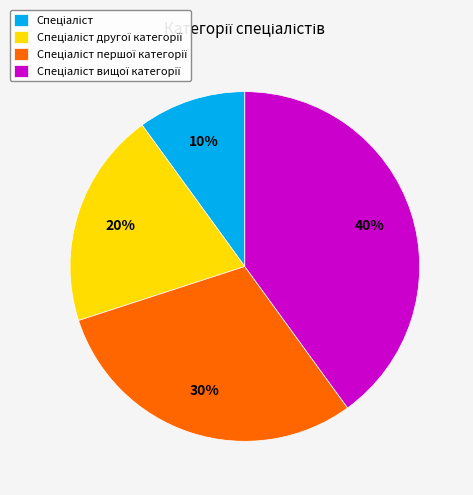

To the nearest percent, what is the average slice percentage?

25%